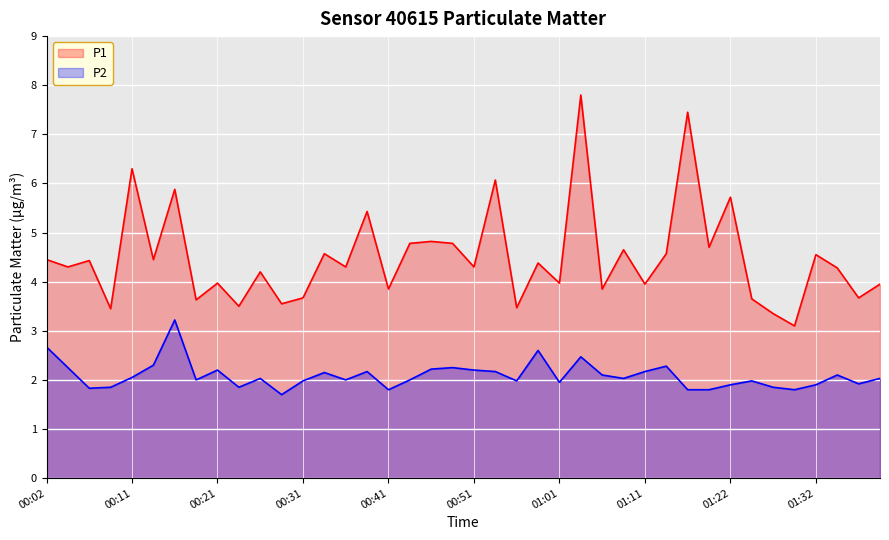

How many interior local valleys does the P1 series have?

16